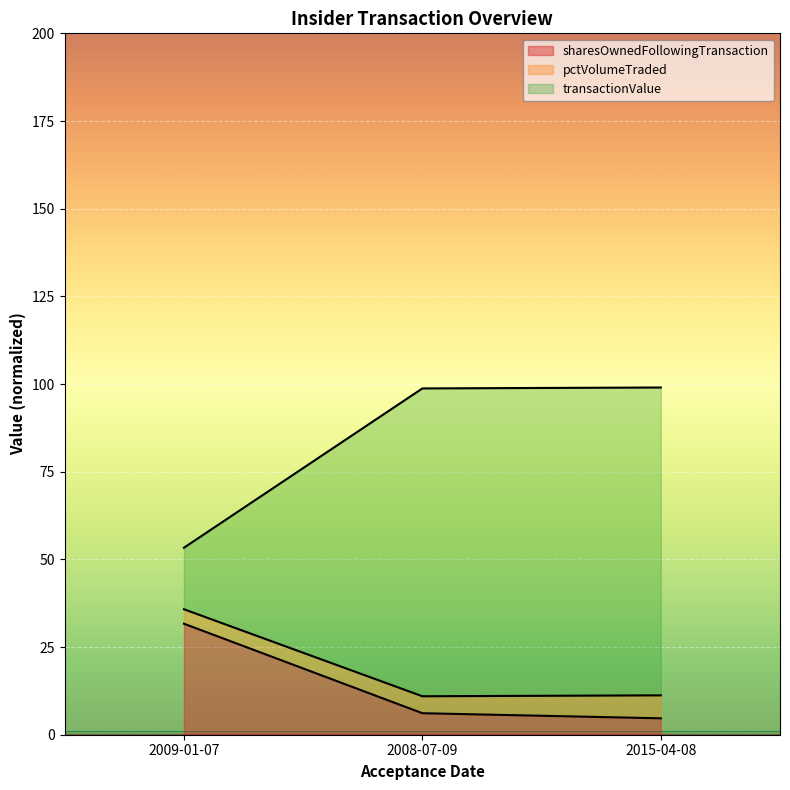

Does the chart display data point markers on the line(s)?

No